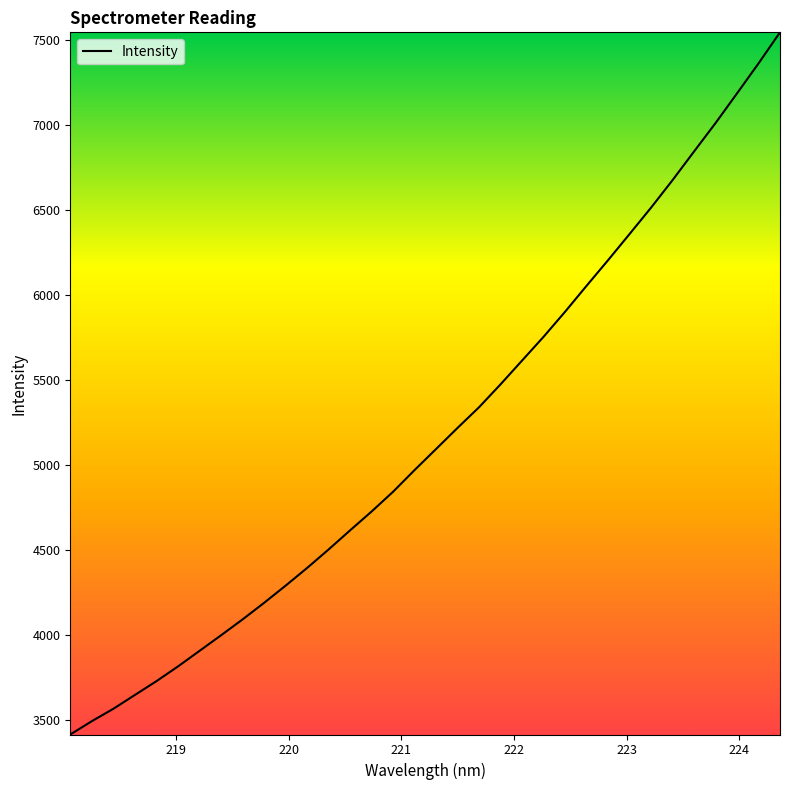

How many values are below 5093?

17